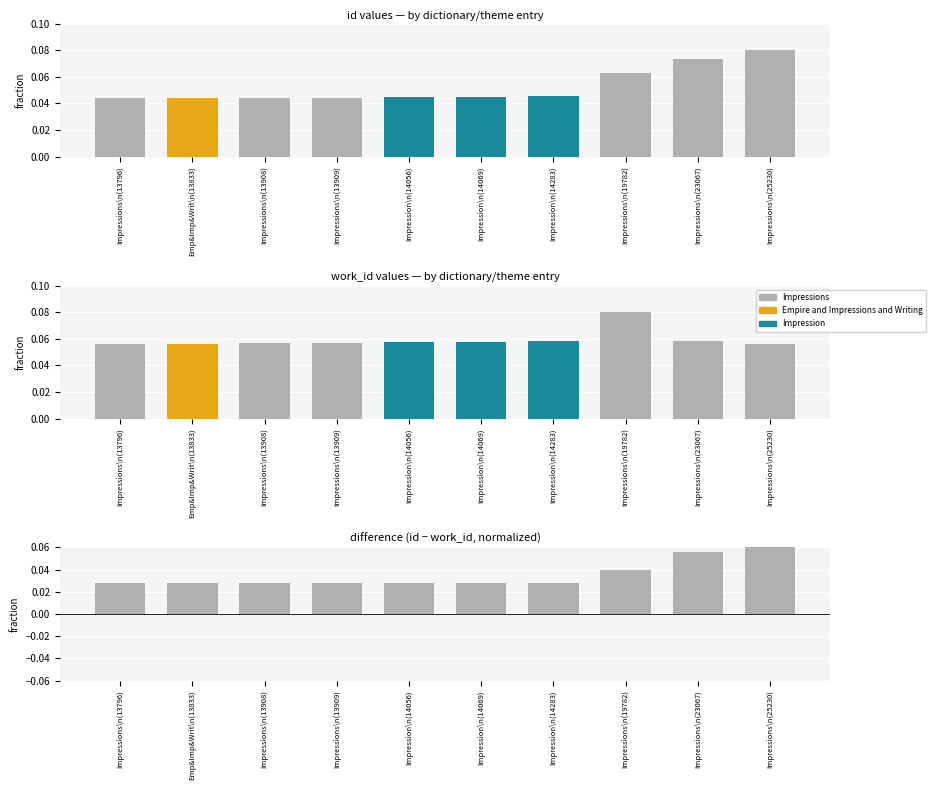

What is the average value of the id series?

0.1